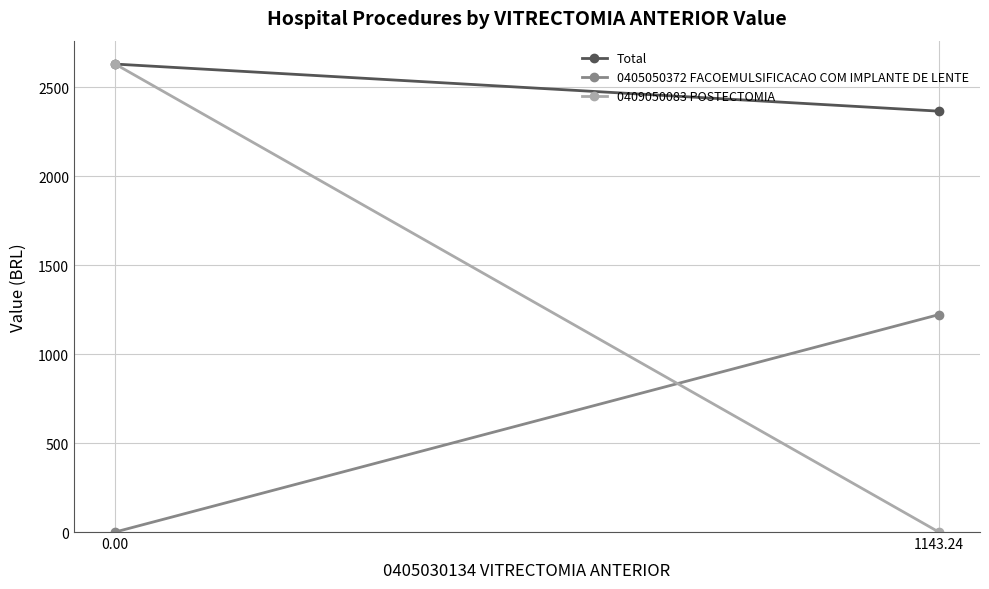

The Total series shows 971.5 at 1143.24. True or false?

False